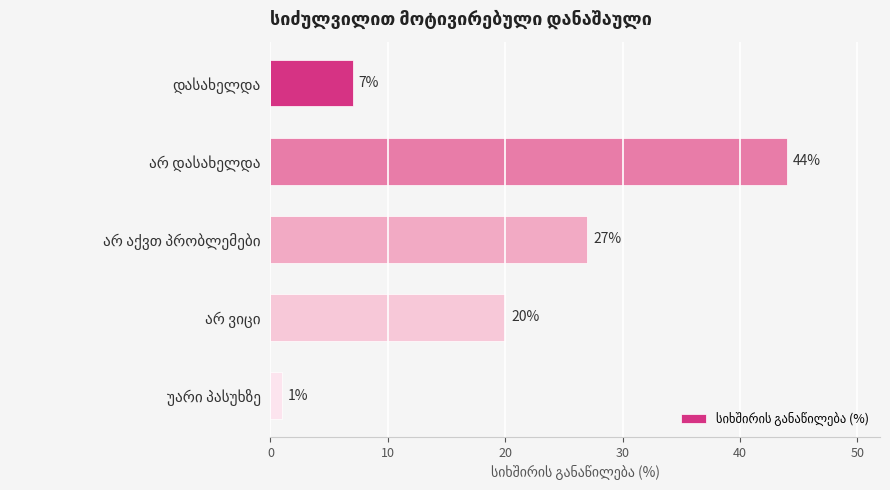

What is the value of the 2nd bar from the top?

44